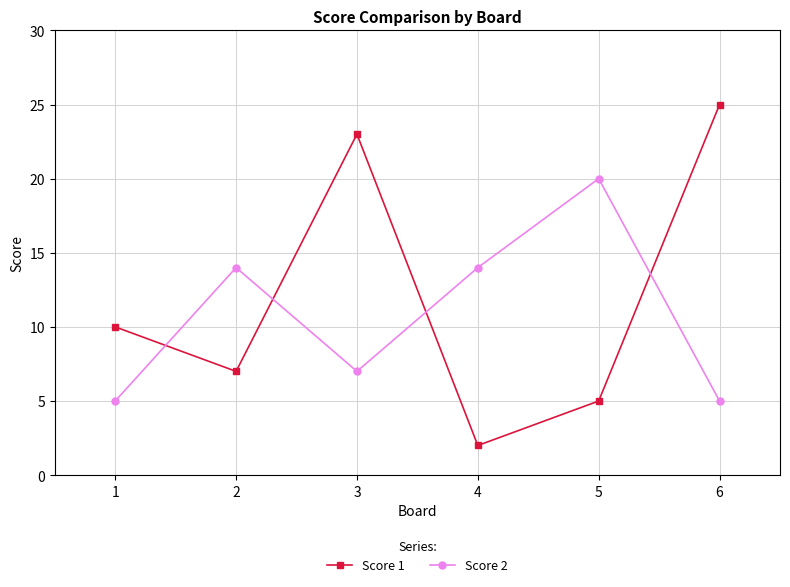

Reading left to right, what are all the values shown in this chart?

Score 1: 1=10	2=7	3=23	4=2	5=5	6=25
Score 2: 1=5	2=14	3=7	4=14	5=20	6=5